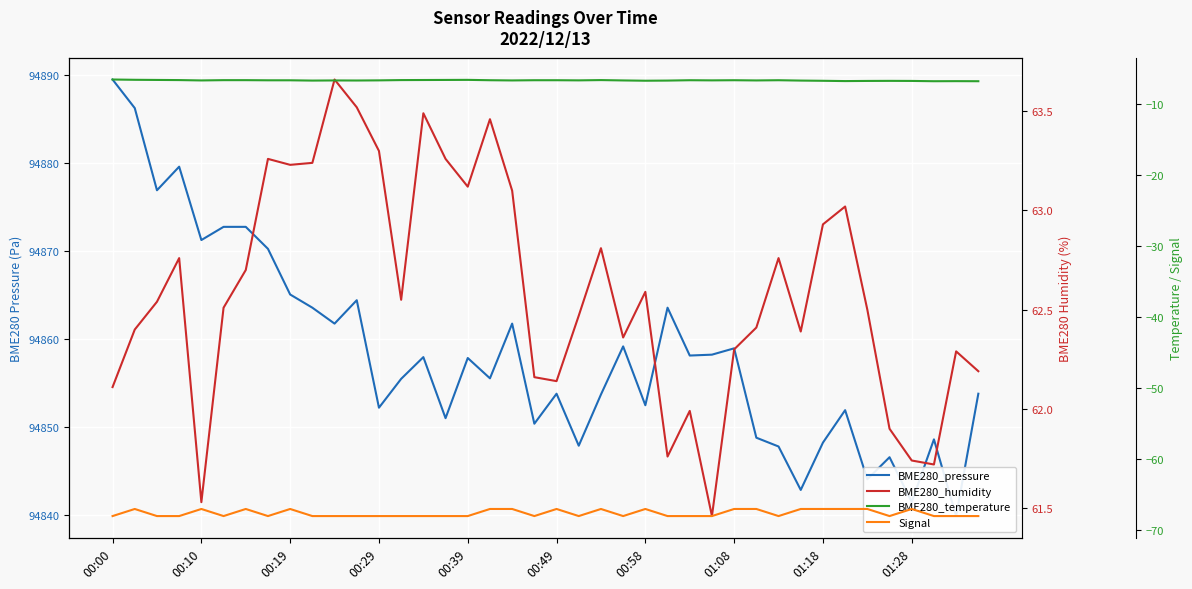

How many interior local peaks does the Signal series have?

8